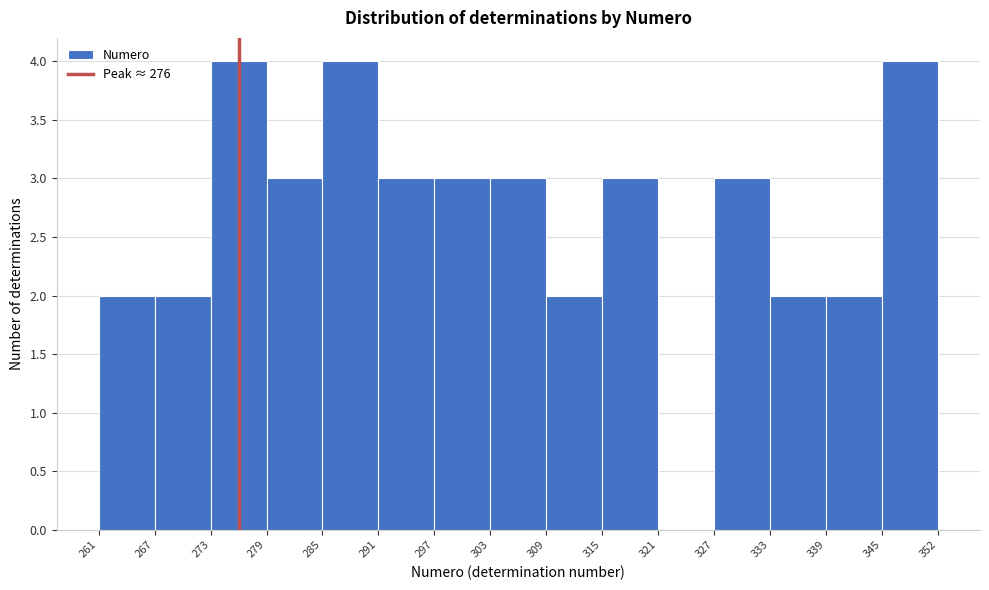

Reading left to right, transcribe this chart: for each bar, give the range it covers on the x-axis and its height. The values are not printed on the chart, so give them approximately, as read against the axis.

261 to 267: 2
267 to 273: 2
273 to 279: 4
279 to 285: 3
285 to 291: 4
291 to 297: 3
297 to 303: 3
303 to 309: 3
309 to 315: 2
315 to 321: 3
321 to 327: 0
327 to 333: 3
333 to 339: 2
339 to 345: 2
345 to 352: 4